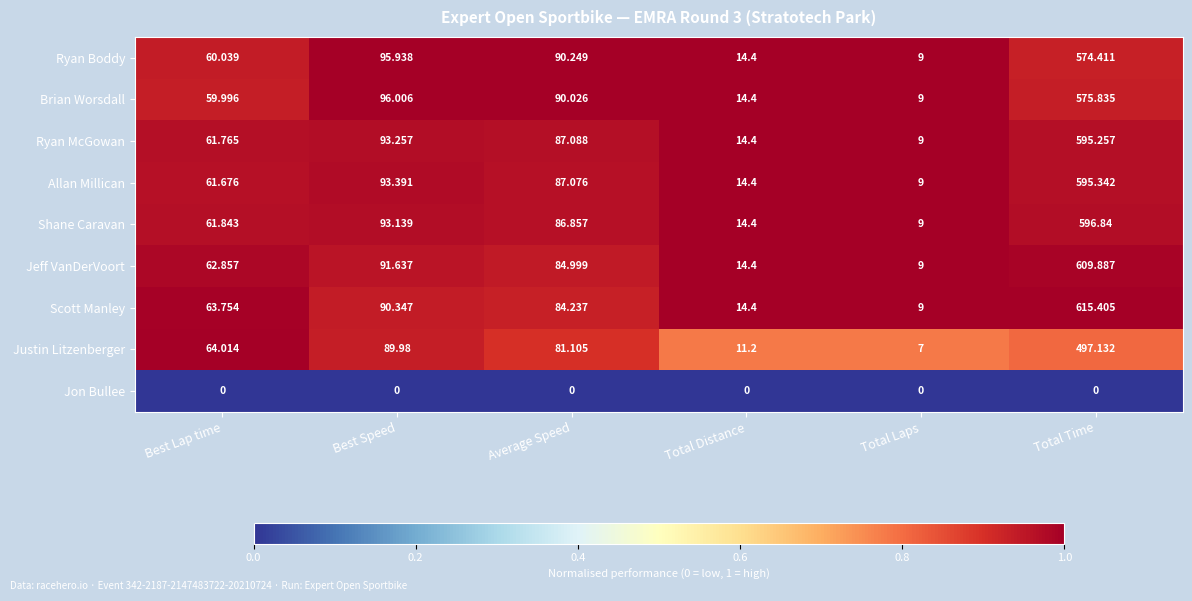

At how many categories does at least one series exceed 0?

6